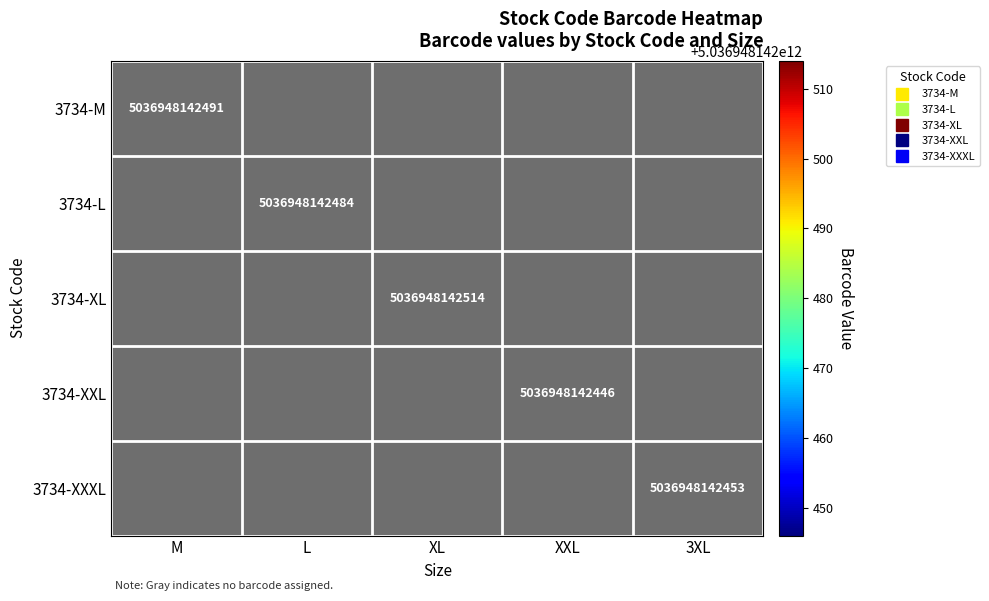

The value of 3734-XXL at 3XL is 2. True or false?

False